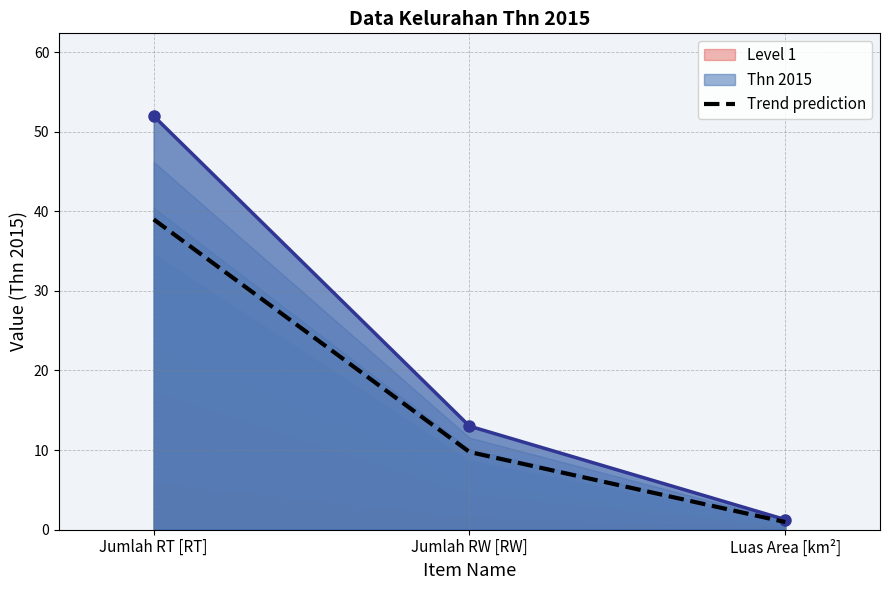

List the labels in order of Trend prediction value, largest first.

Jumlah RT [RT], Jumlah RW [RW], Luas Area [km²]